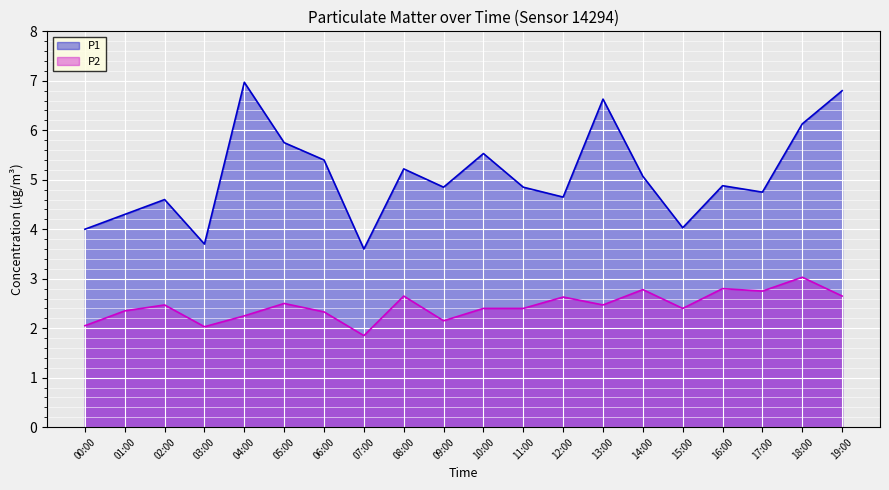

What is the label of the 20th point from the left?

19:00